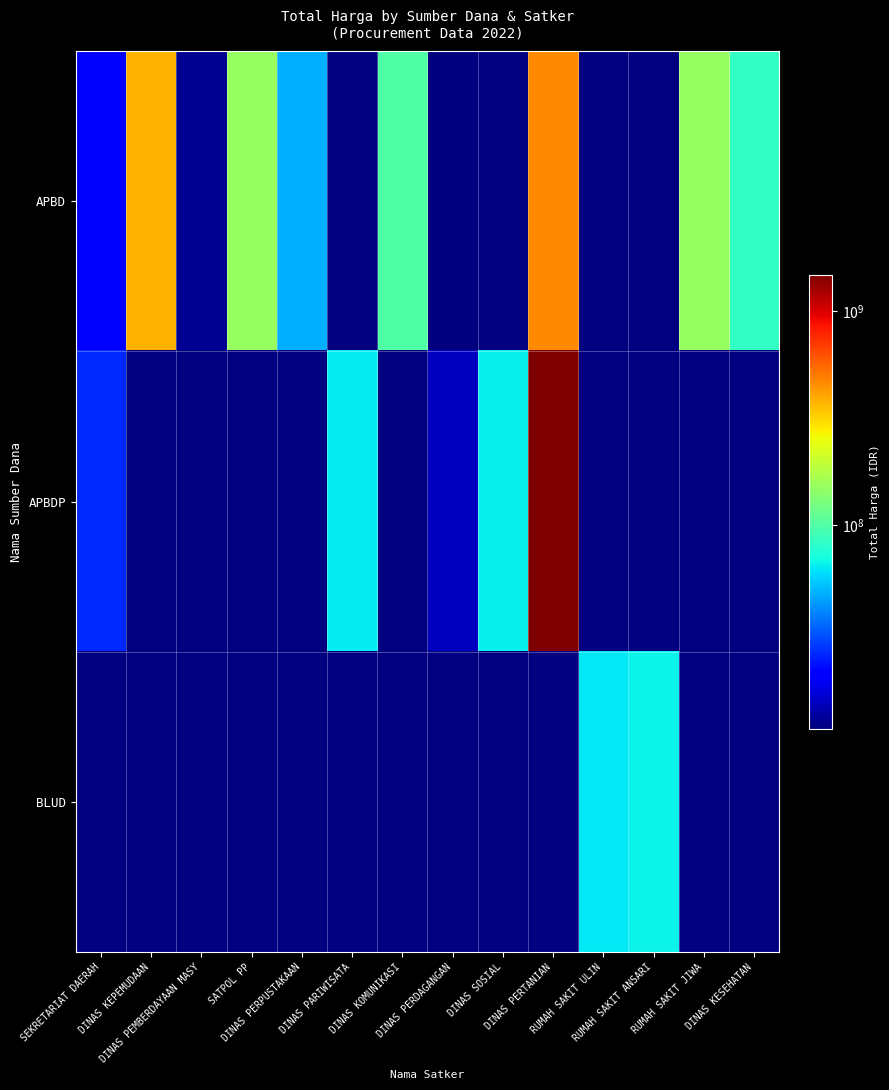

Where is APBD nearest to the value 238610890?

SATPOL PP